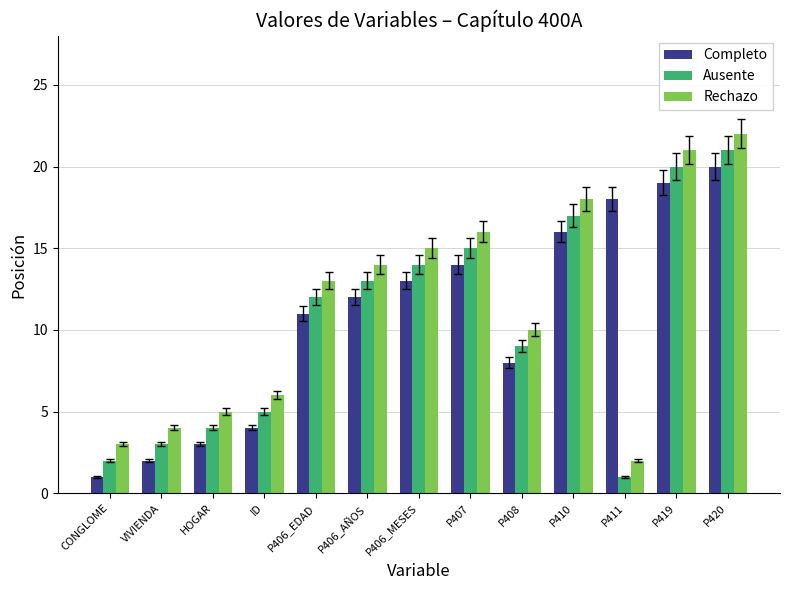

What is the difference between the maximum and minimum values in the Rechazo series?

20